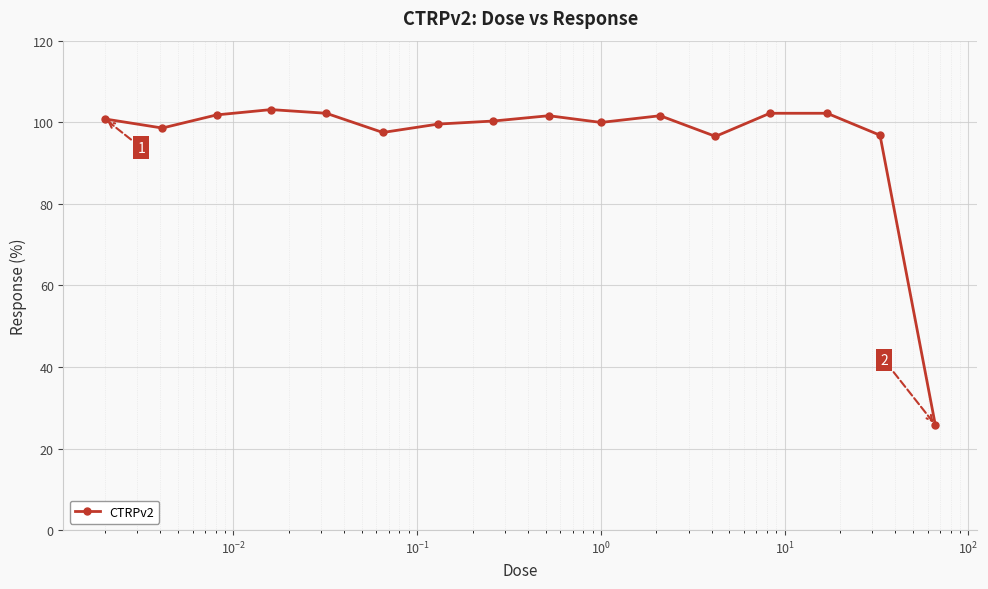

True or false: there are more than 1 points higher than both neighbors.

True